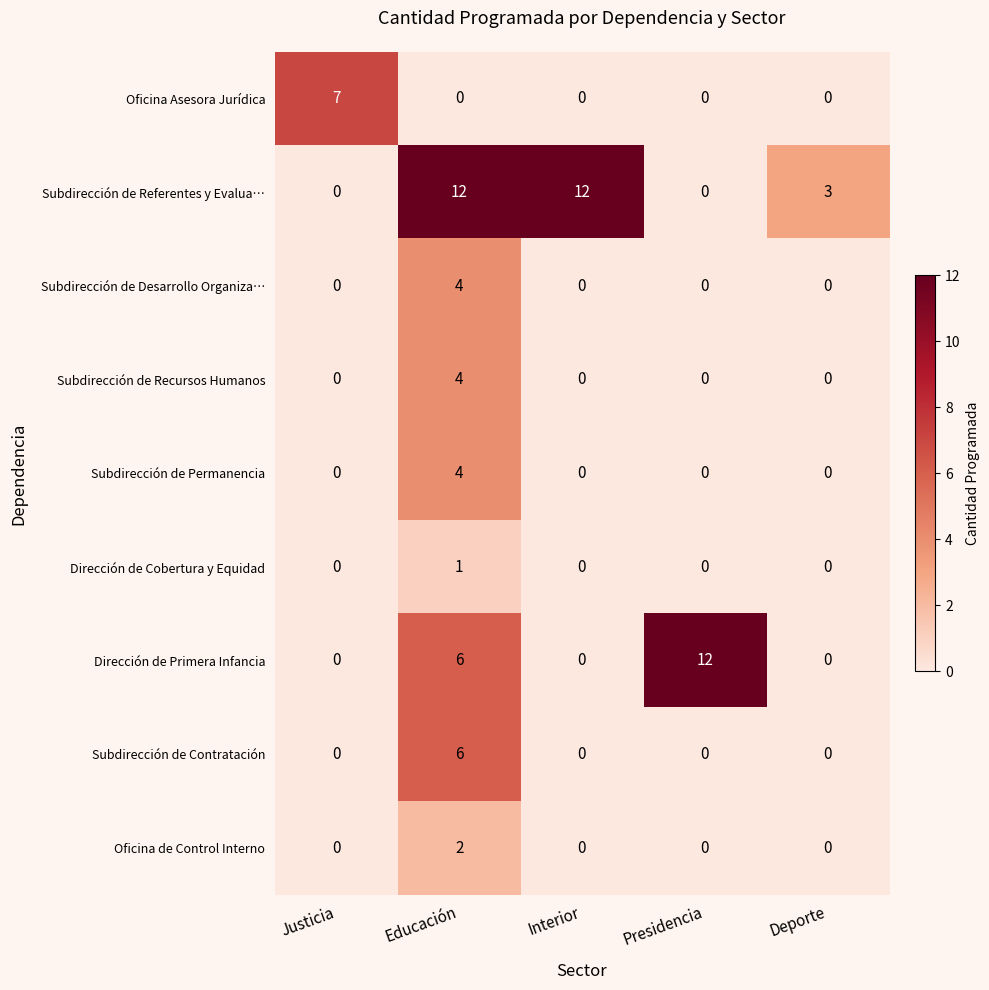

What is the difference between the Subdirección de Recursos Humanos values at Interior and Educación?

4